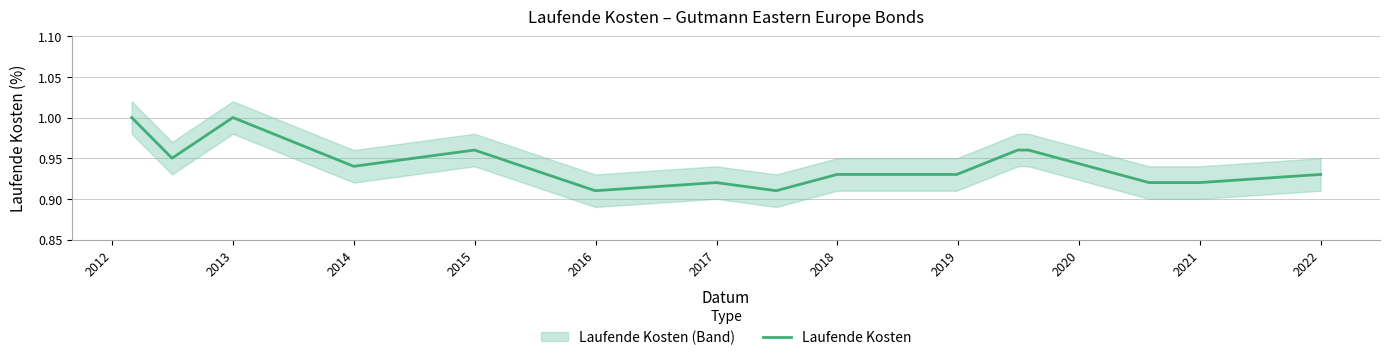

Reading left to right, what are all the values shown in this chart?

1.0	0.9	1.0	0.9	1.0	0.9	0.9	0.9	0.9	0.9	1.0	1.0	0.9	0.9	0.9